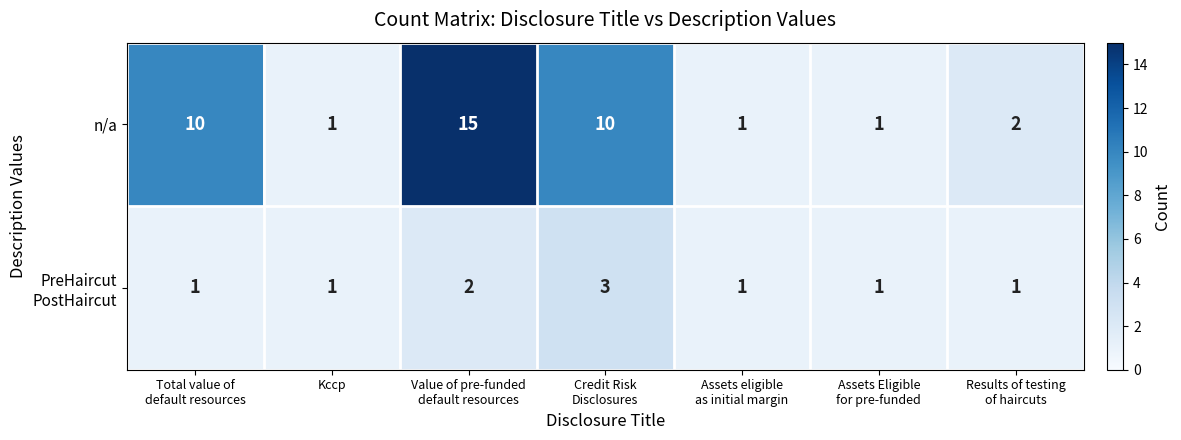

Which series has the largest total across all categories?

n/a